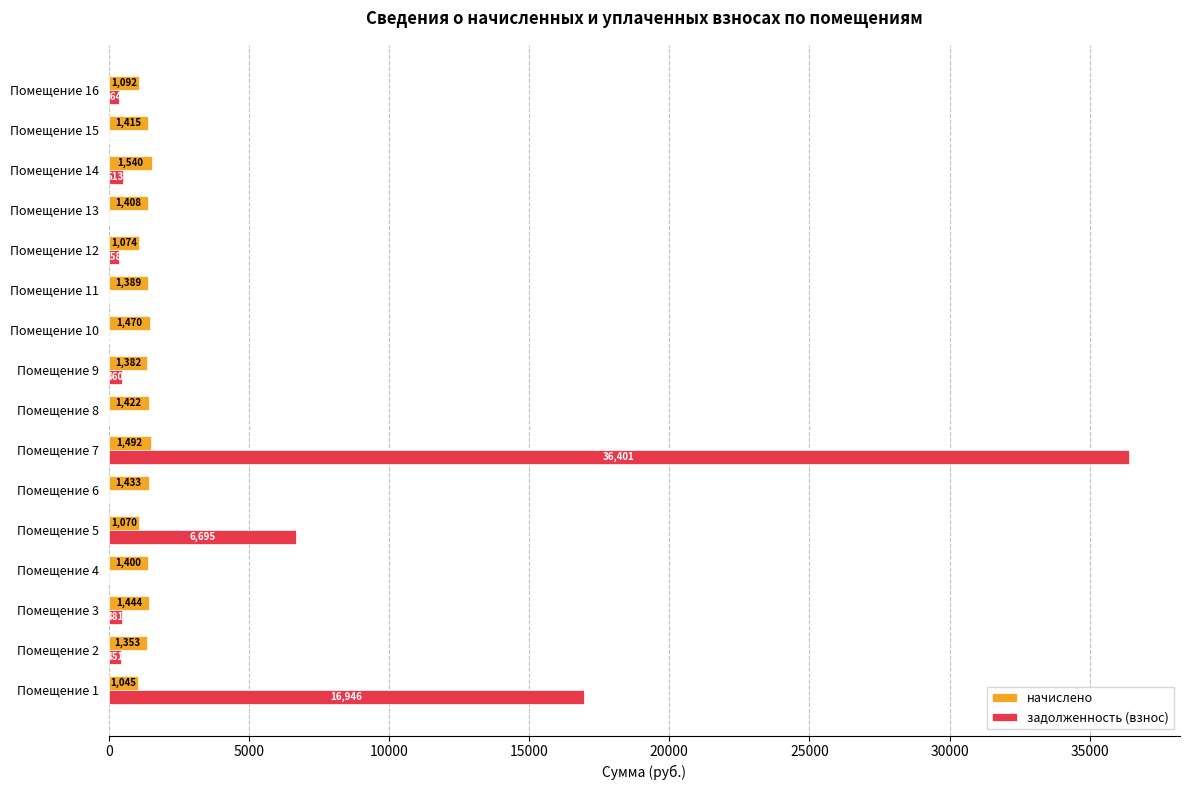

What is the sum of all задолженность (взнос) values?

62670.1